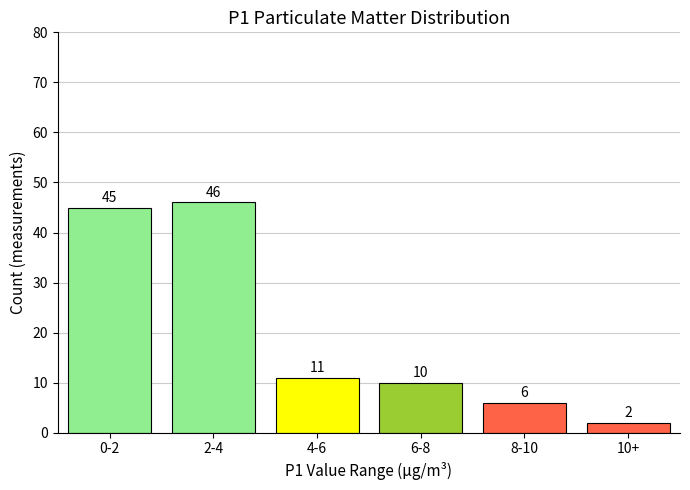

Reading right to left, list all the values displayed in this chart.

10+=2	8-10=6	6-8=10	4-6=11	2-4=46	0-2=45